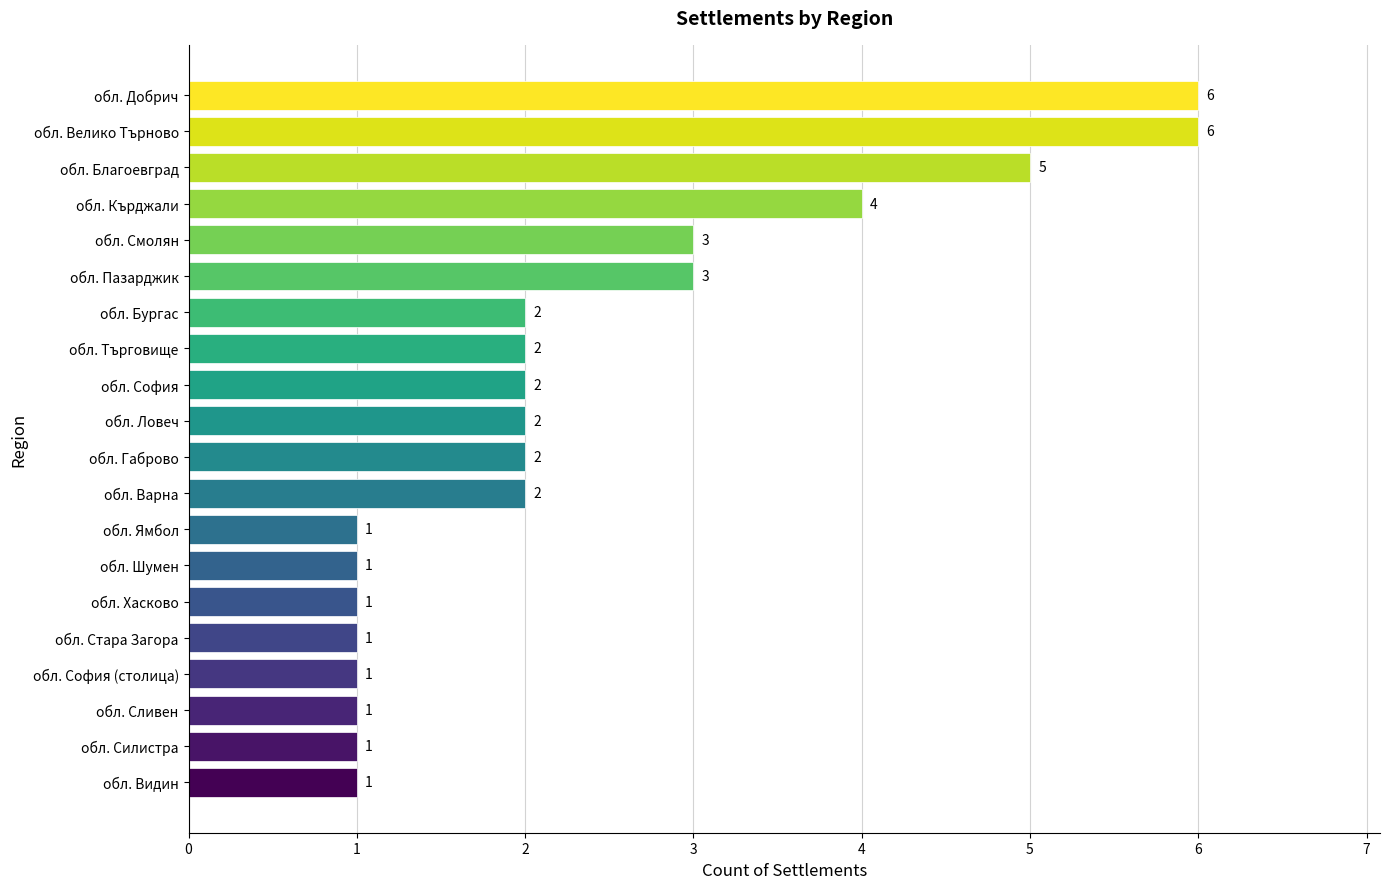

Count the values in the range 1 to 3.

16